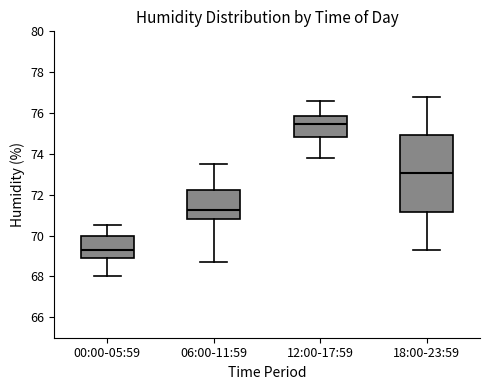

Reading left to right, transcribe this box plot: for each box, give where its median line is, the range the box spans, and where its two whiskers end, as read against the y-axis. The values are not printed on the chart, so give them approximately, as read against the axis.

00:00-05:59: median 69.4, box 69.0 to 70.0, whiskers 68.0 to 70.6
06:00-11:59: median 71.2, box 70.8 to 72.2, whiskers 68.8 to 73.6
12:00-17:59: median 75.4, box 74.8 to 75.8, whiskers 73.8 to 76.6
18:00-23:59: median 73.0, box 71.2 to 75.0, whiskers 69.4 to 76.8